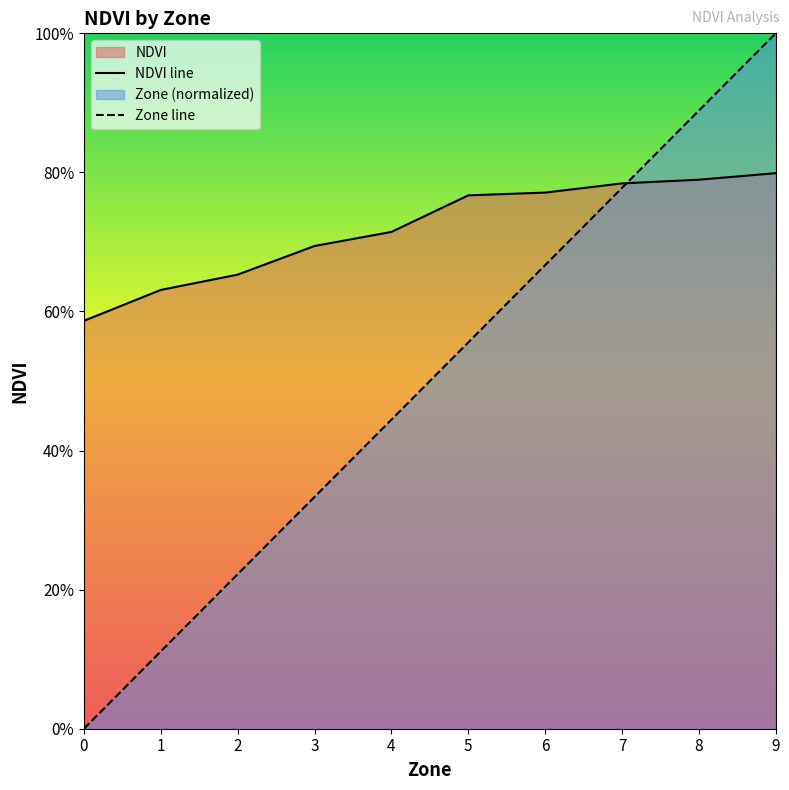

Does the chart display data point markers on the line(s)?

No